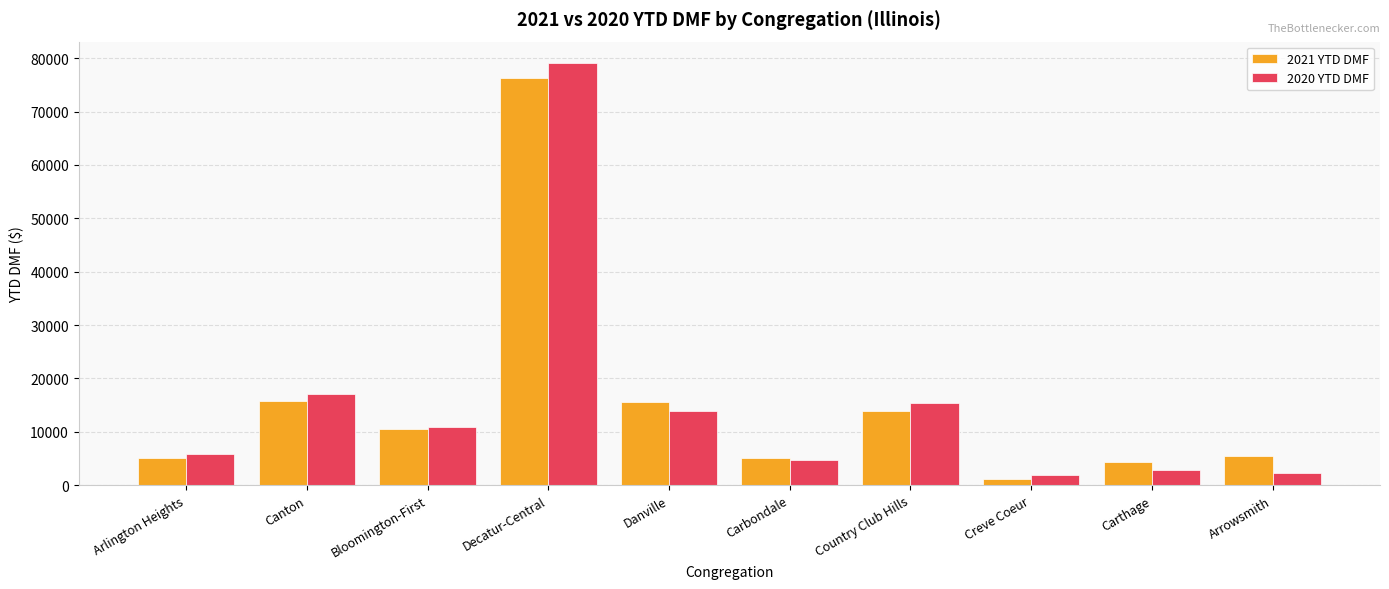

How many groups of bars are there?

10